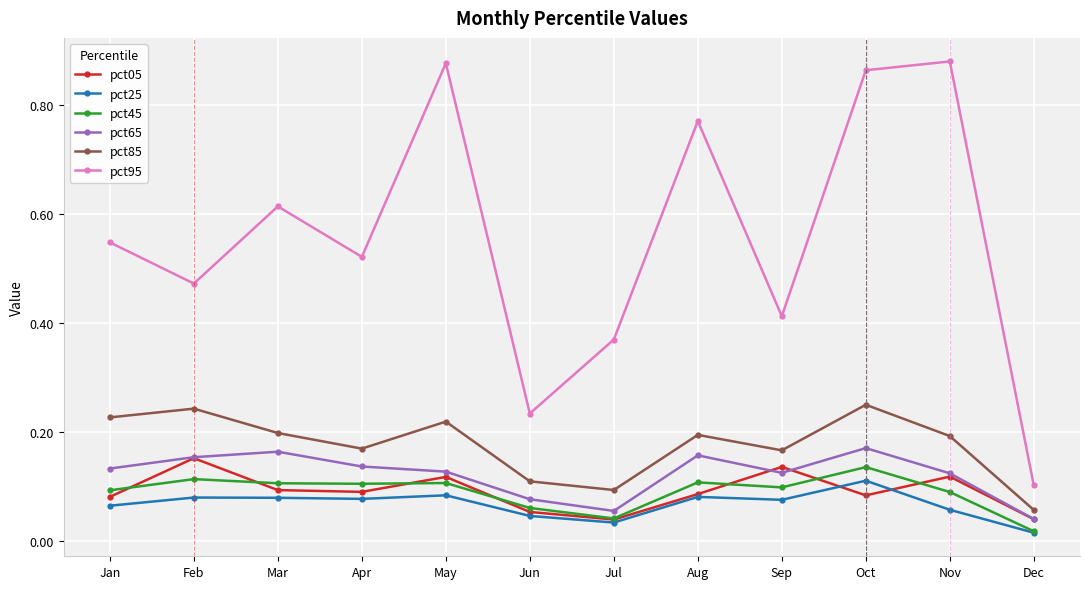

True or false: pct95 has more than 2 points higher than both neighbors.

True